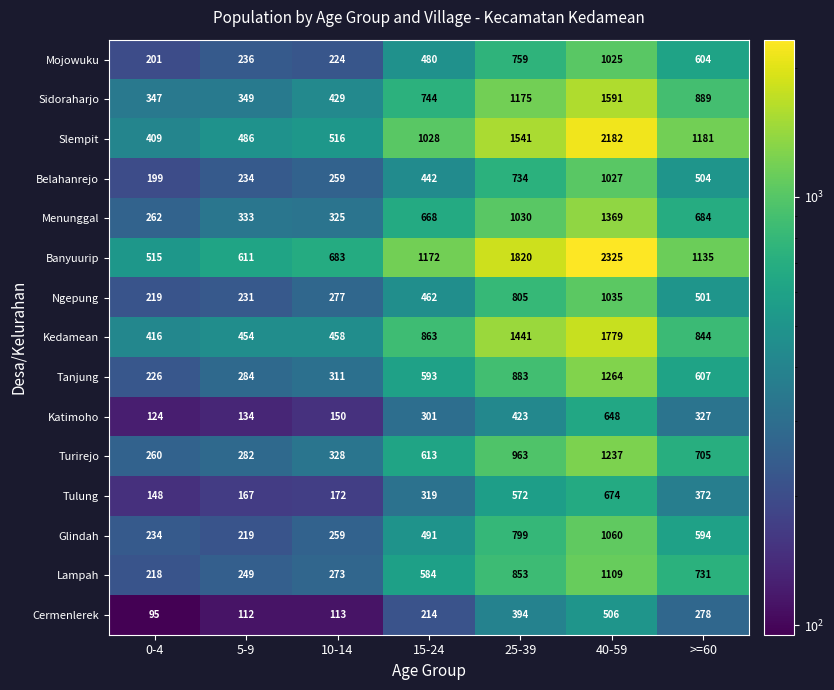

What is the spread (max minus min) of values at 15-24?

958